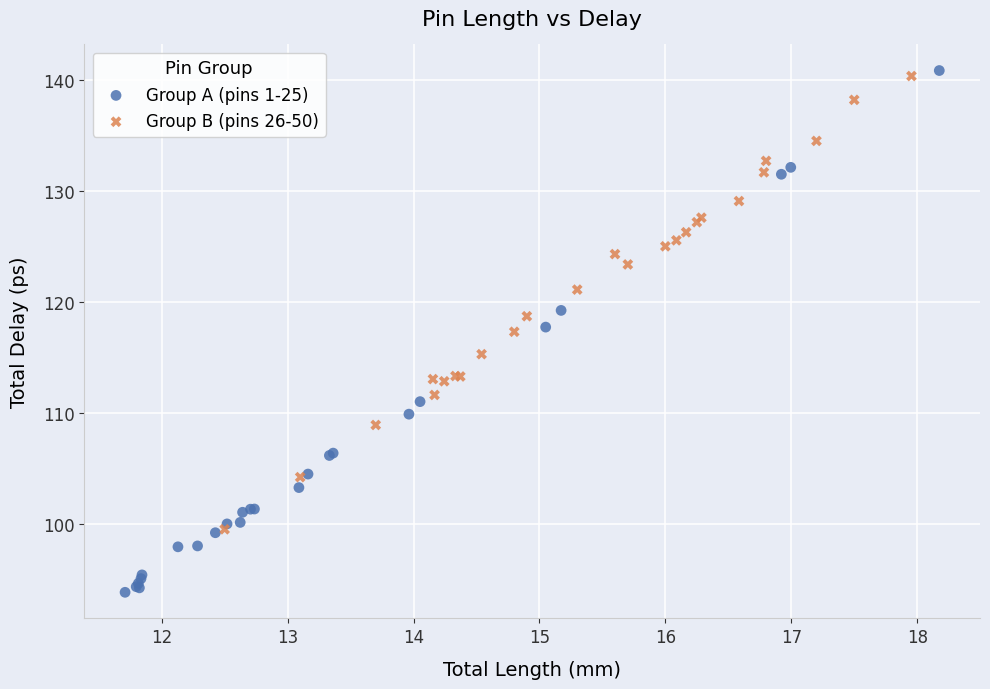

Which series has the widest spread of Y values?

Group A (pins 1-25)